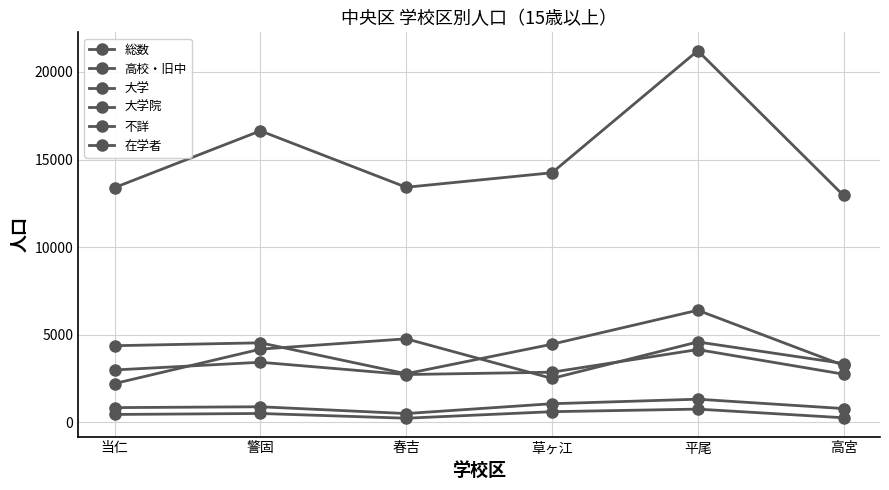

Which series has the largest total across all categories?

総数